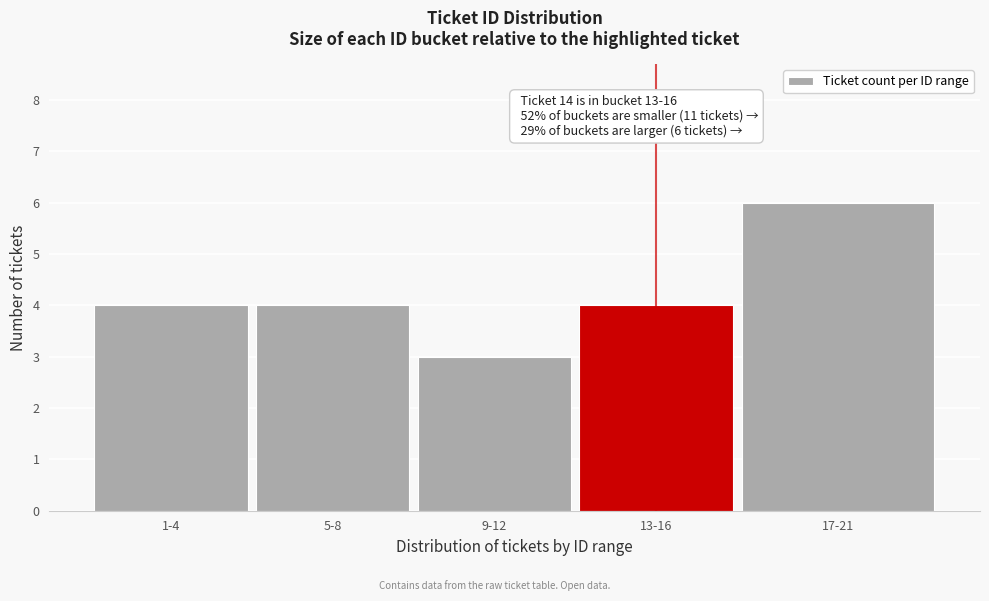

Reading right to left, what are all the values shown in this chart?

17-21=6	13-16=4	9-12=3	5-8=4	1-4=4